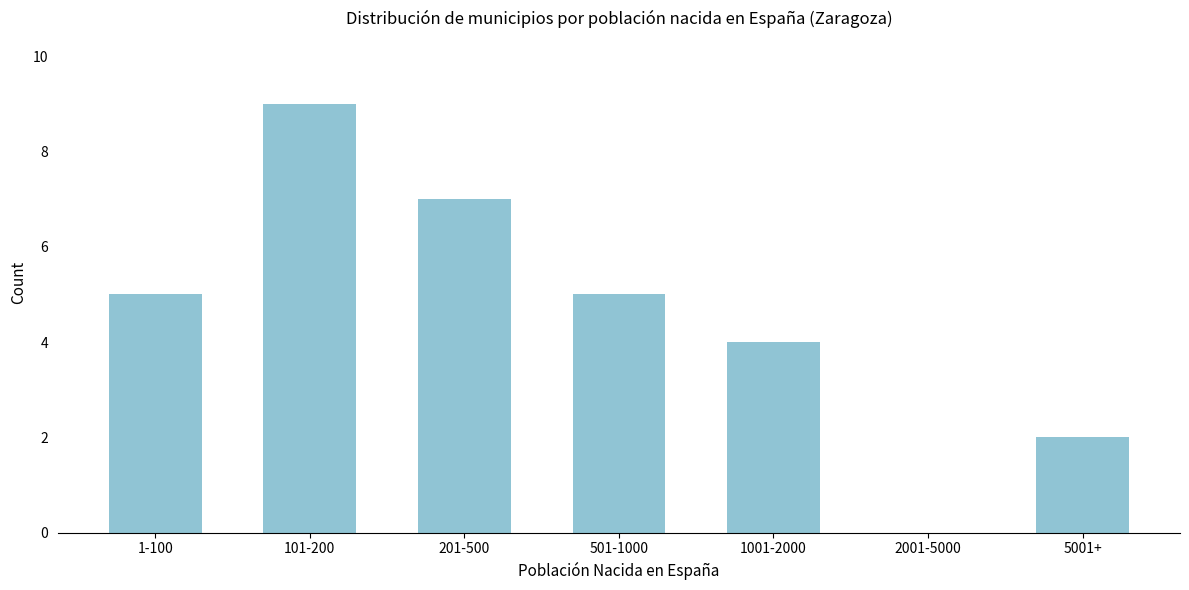

Reading left to right, list all the values displayed in this chart.

1-100=5	101-200=9	201-500=7	501-1000=5	1001-2000=4	2001-5000=0	5001+=2